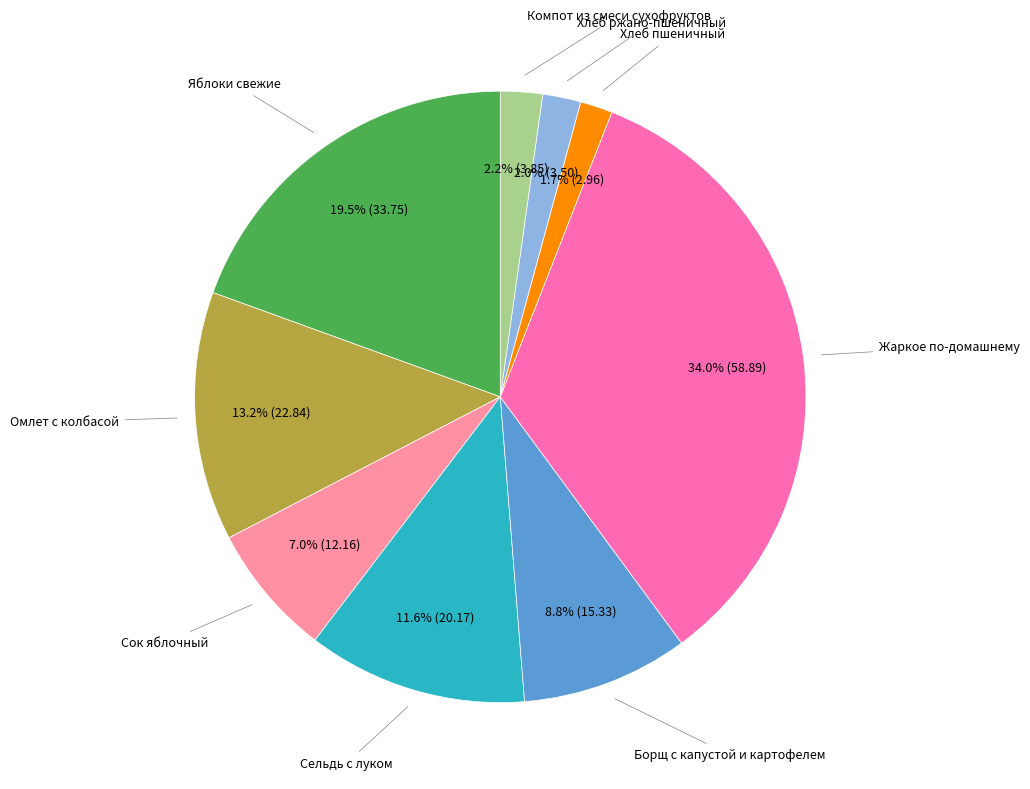

Do Хлеб пшеничный and Сок яблочный together represent more than half of the pie?

No